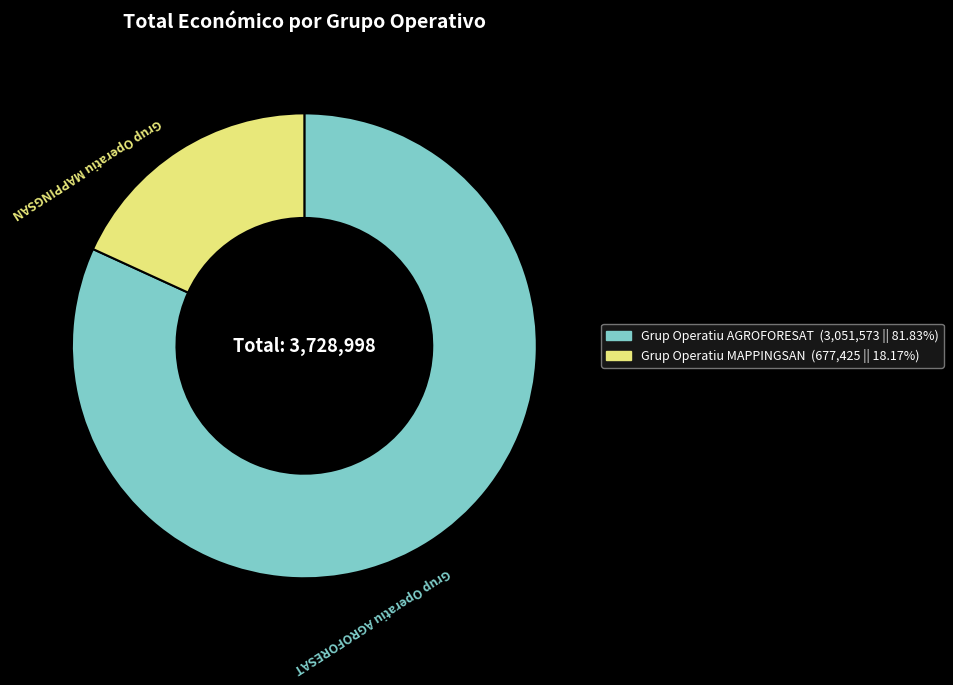

Which slice is the smallest?

Grup Operatiu MAPPINGSAN